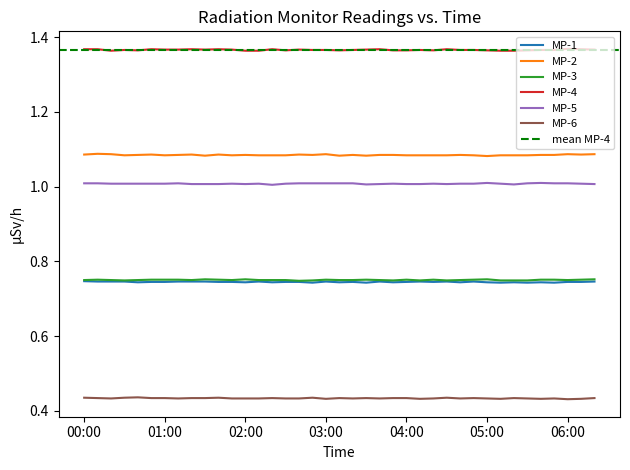

What is the greatest value displayed?

1.4